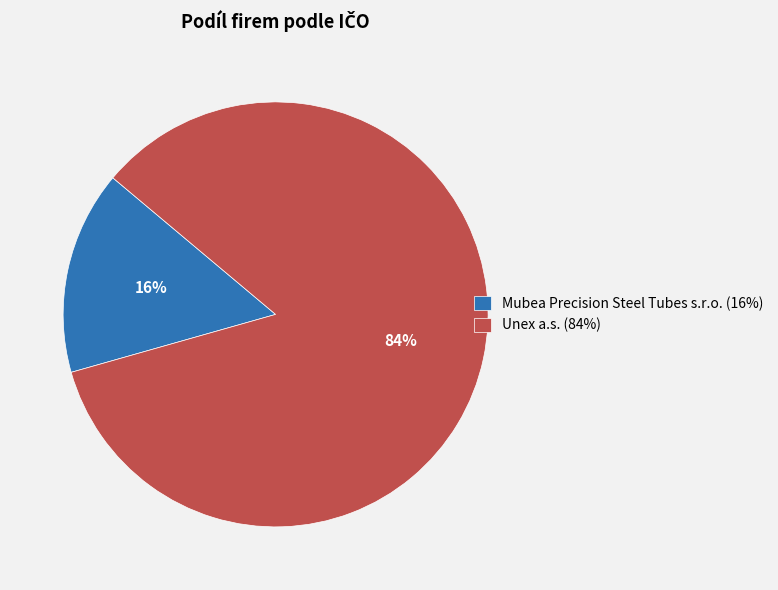

What is the ratio of the value at Mubea Precision Steel Tubes s.r.o. to the value at Unex a.s.?

0.2